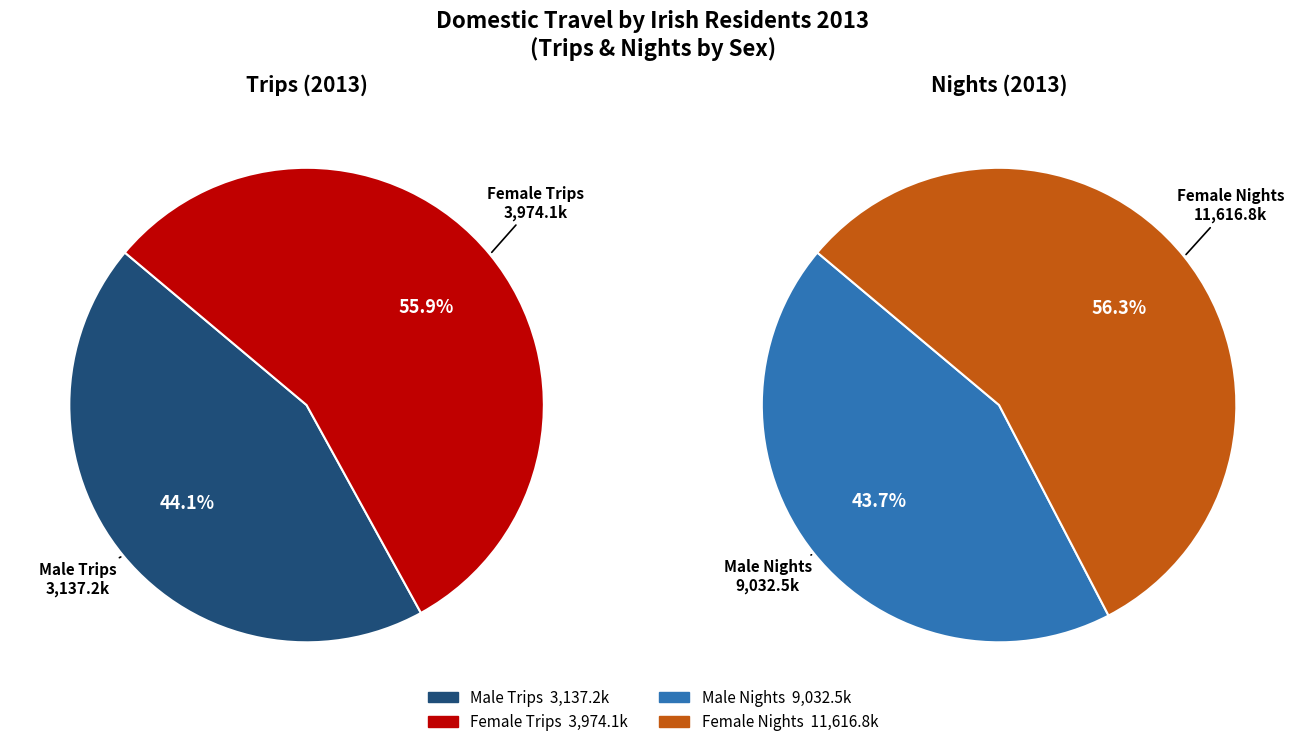

Is Male Nights the majority of the pie?

No